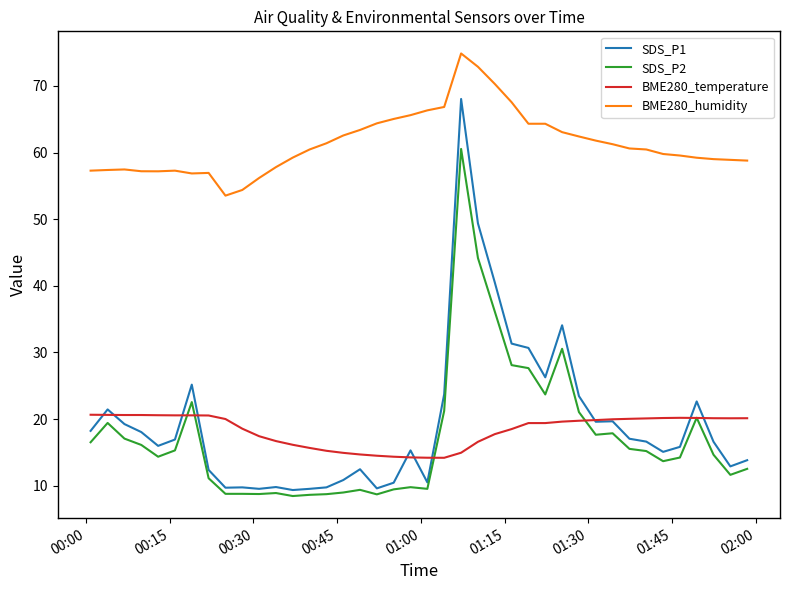

Does the chart have visible grid lines?

No